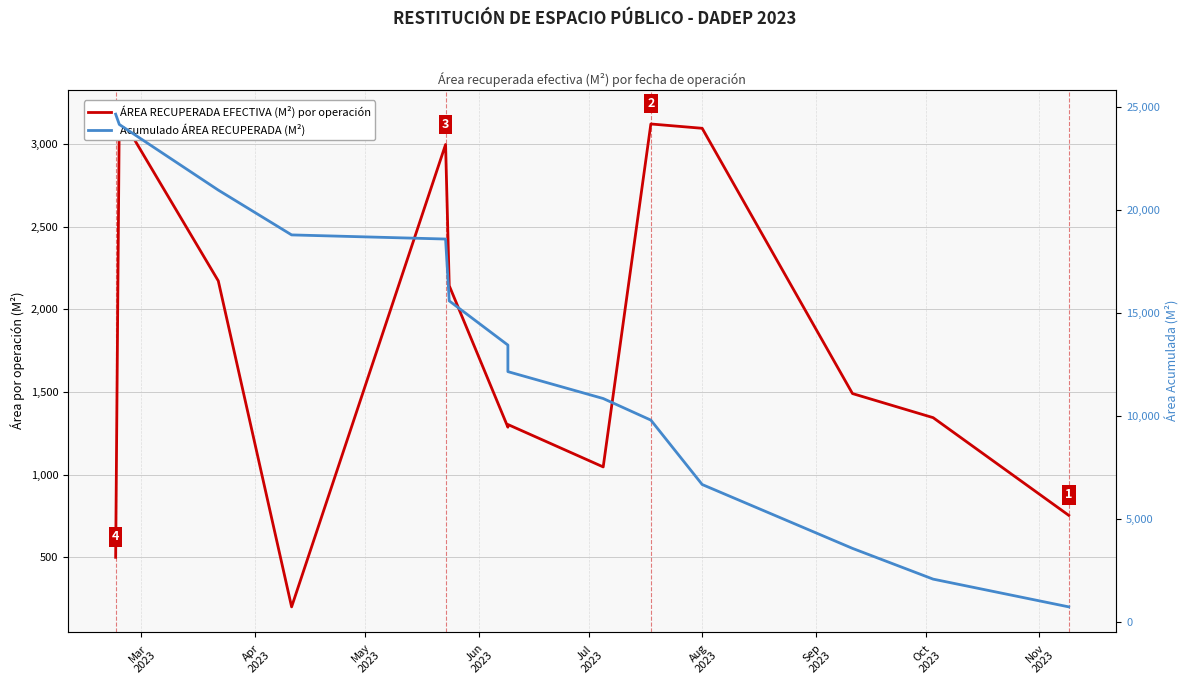

In ÁREA RECUPERADA EFECTIVA (M²) por operación, how many points are higher than both neighbors (excluding endpoints)?

4